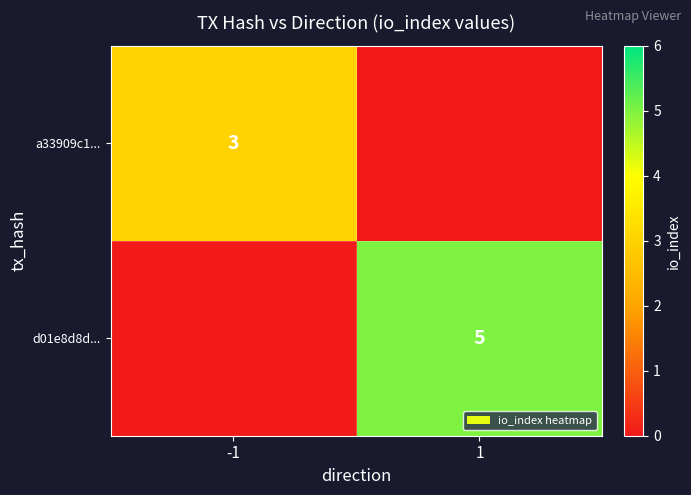

The value of d01e8d8d... at 1 is 7. True or false?

False